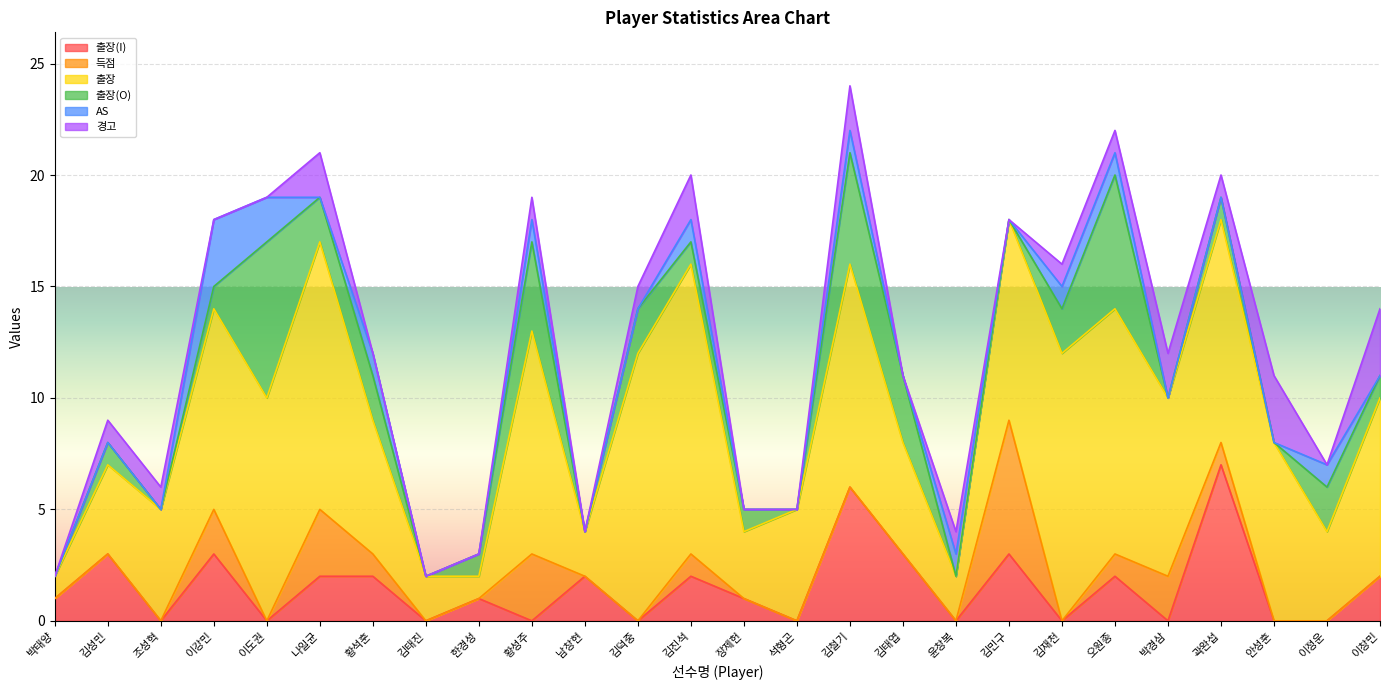

What is the total value across all series at 이강민?

18